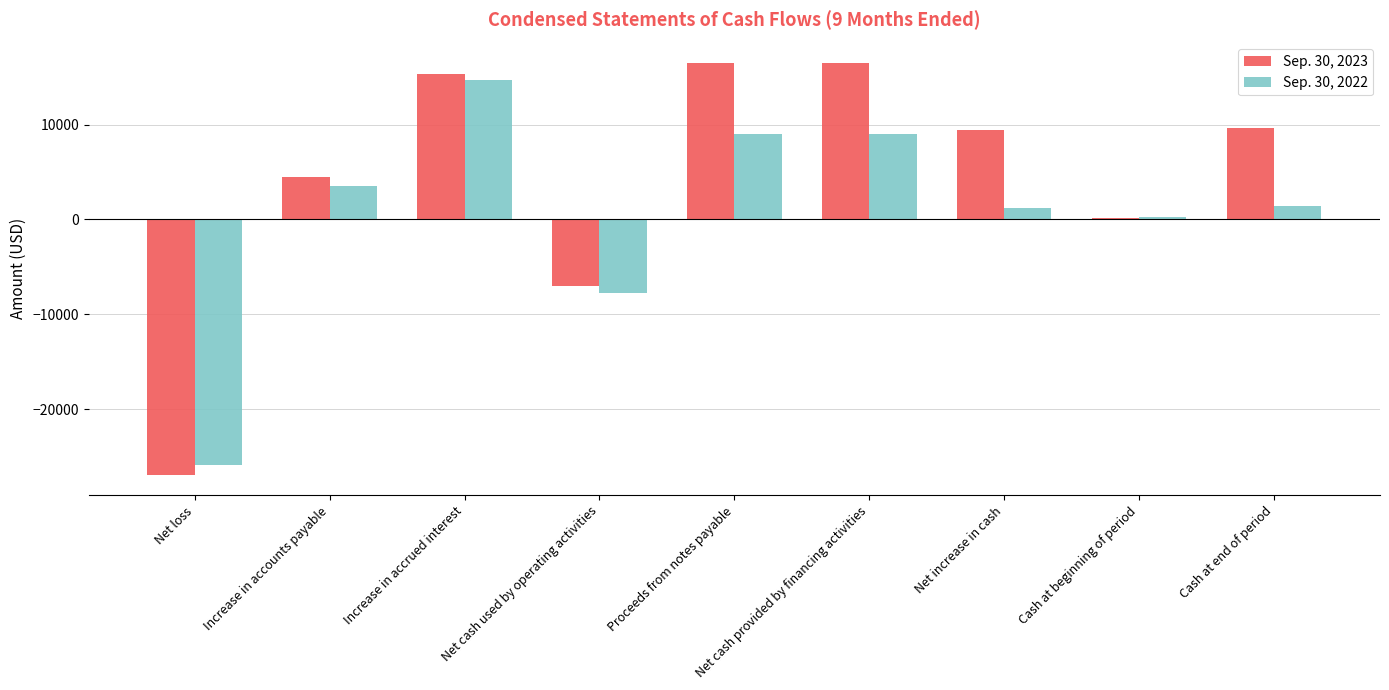

Between Increase in accounts payable and Net cash provided by financing activities, which series saw the biggest shift?

Sep. 30, 2023